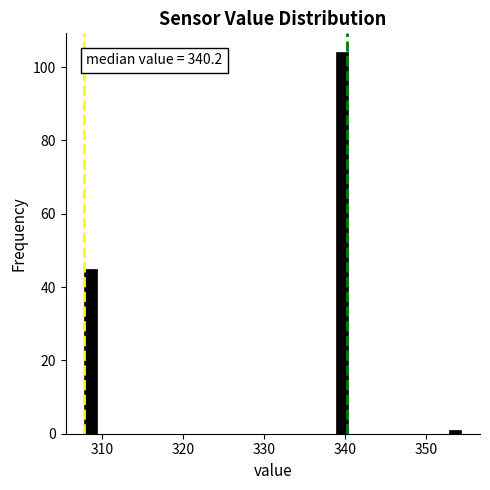

Read against the x-axis, roughly where is the centre of the tallest bar?

340